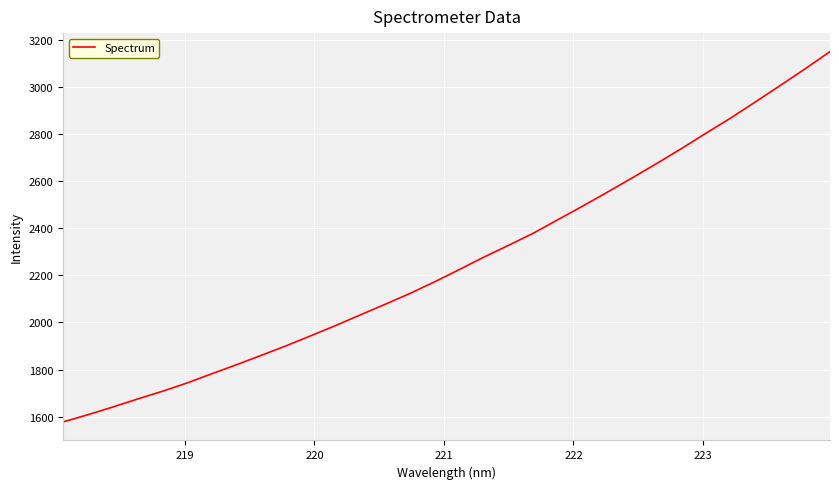

True or false: the data has more than 2 interior local peaks.

False